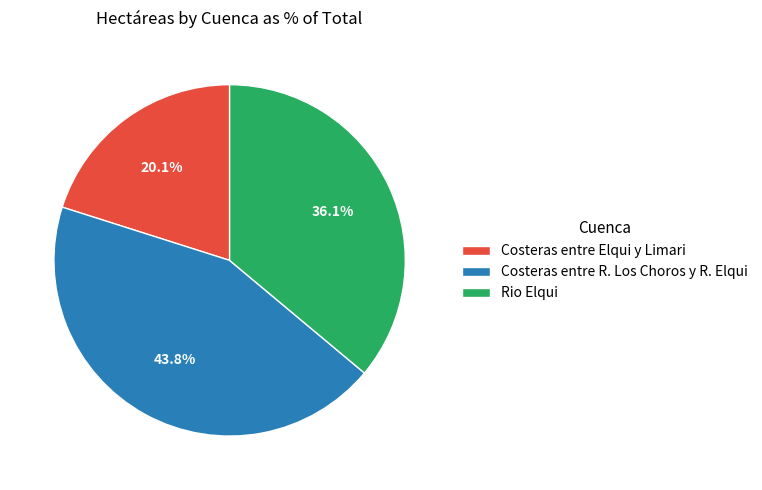

True or false: Costeras entre R. Los Choros y R. Elqui accounts for 44% of the total.

True